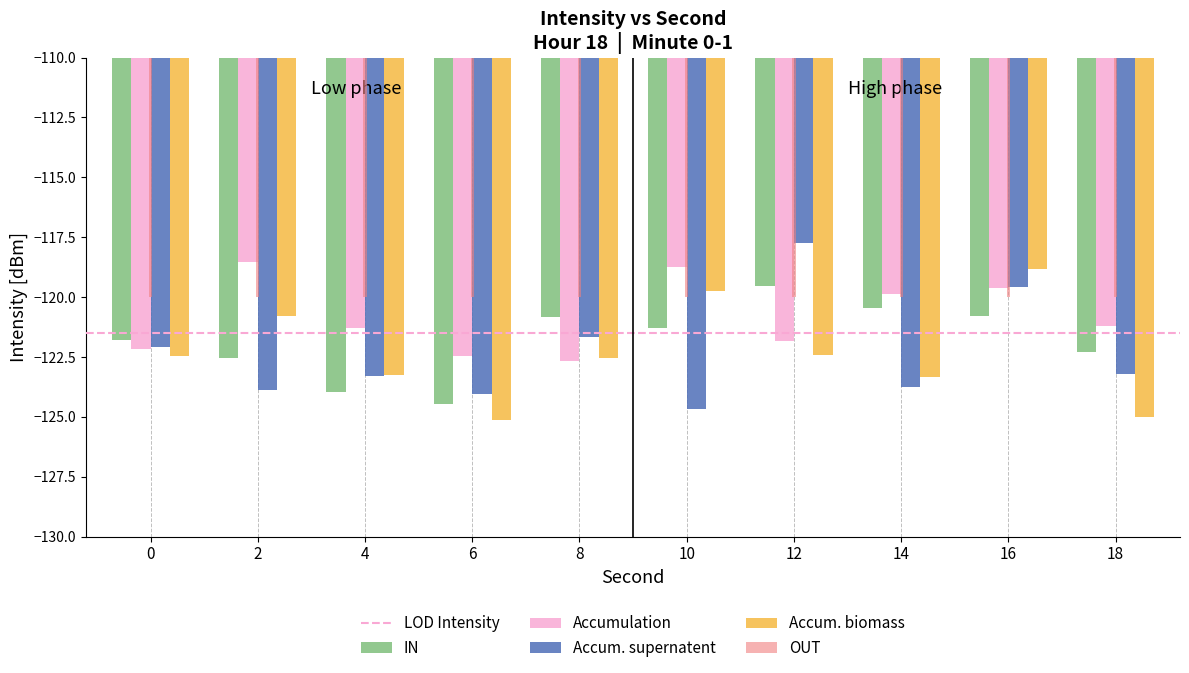

What is the value of the Accumulation bar at the 6th from the left?

-118.7